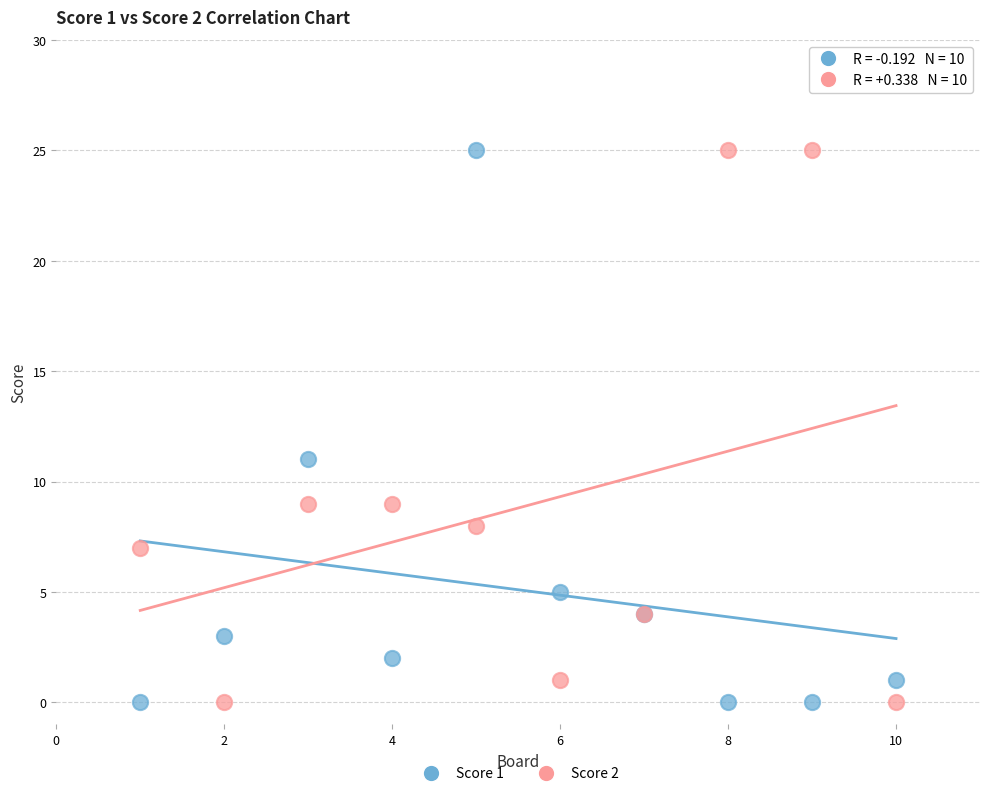

What is the X range (max minus min) for the scatter plot?

9